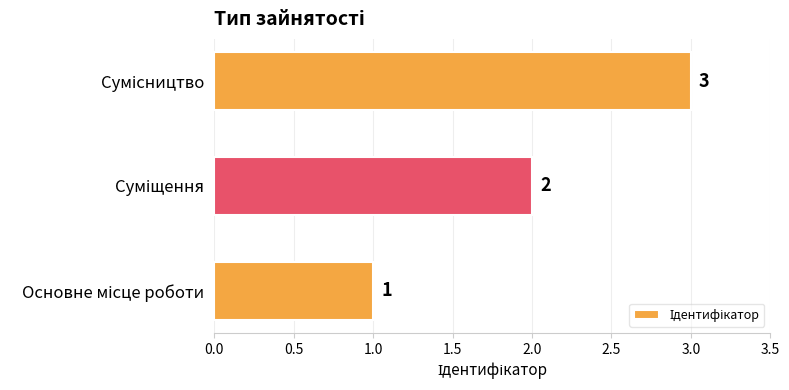

Are the bars horizontal?

Yes